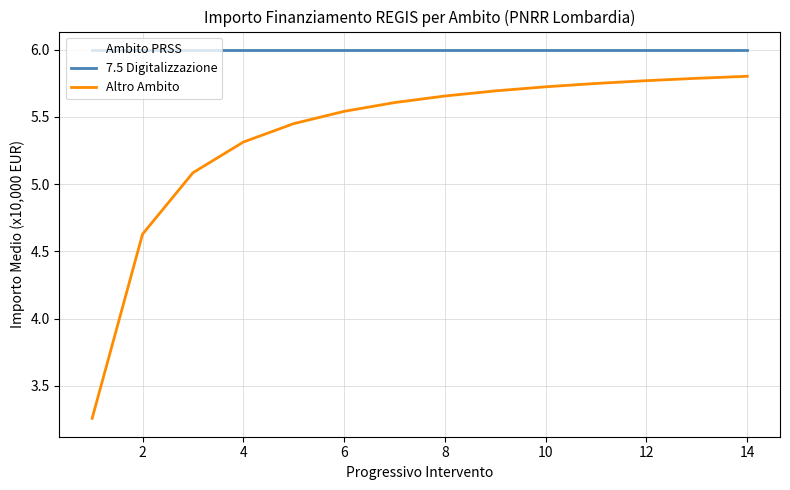

List the series in order of their peak value, highest first.

7.5 Digitalizzazione, Altro Ambito